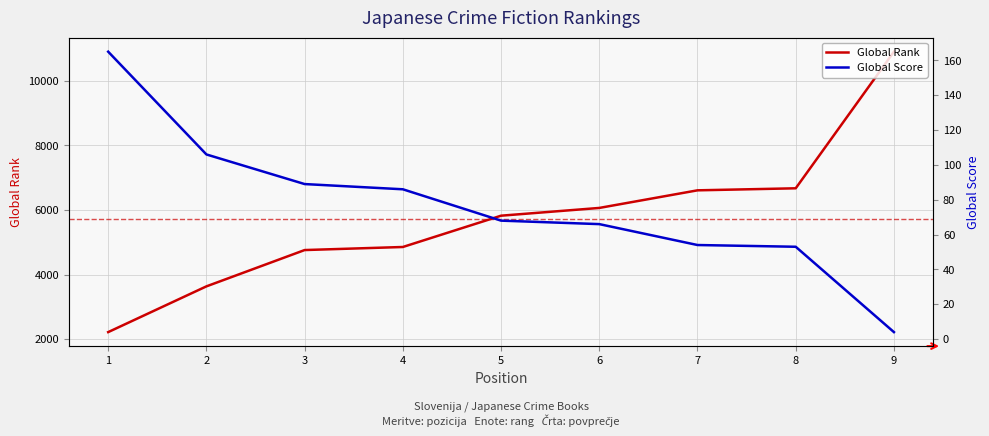

Which series has the largest total across all categories?

Global Rank